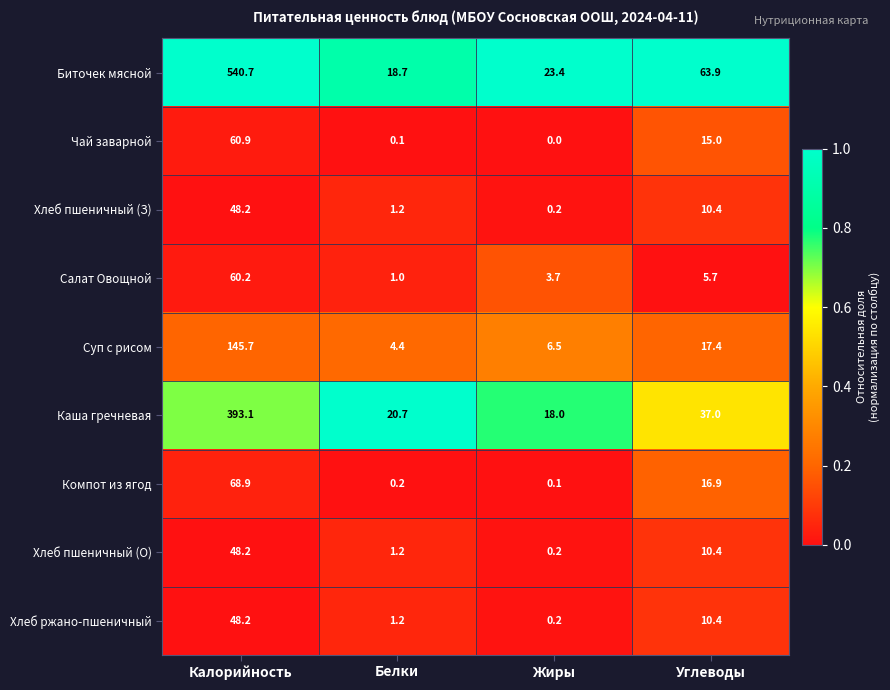

What is the spread (max minus min) of values at Калорийность?

492.5